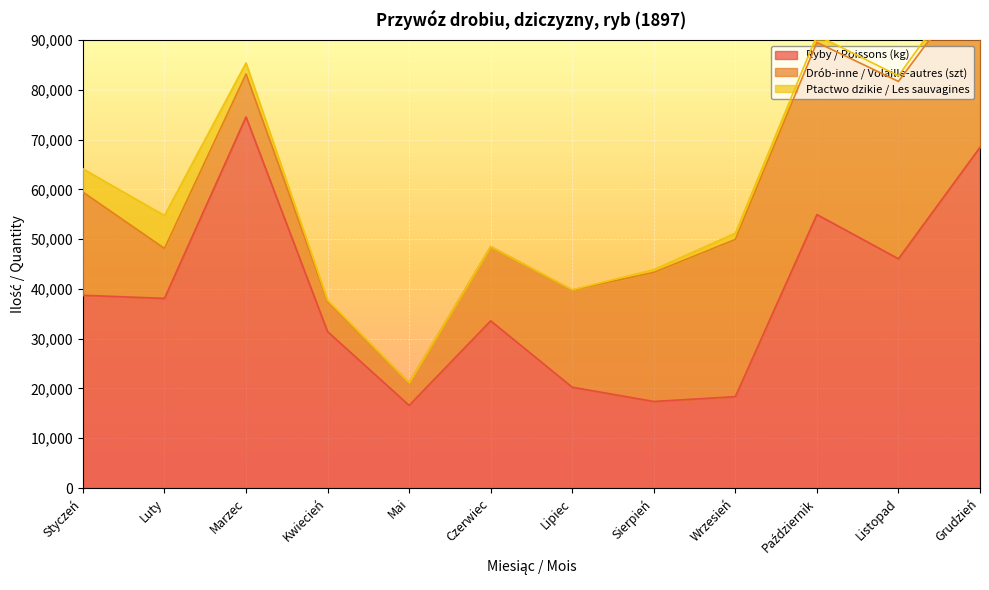

How many categories are shown in the chart?

12